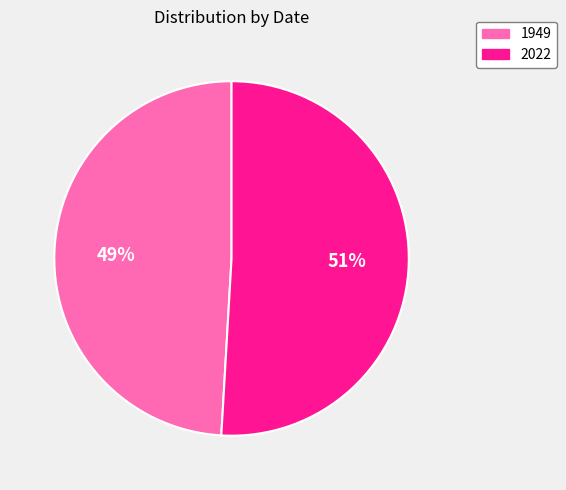

How many slices are in this pie chart?

2